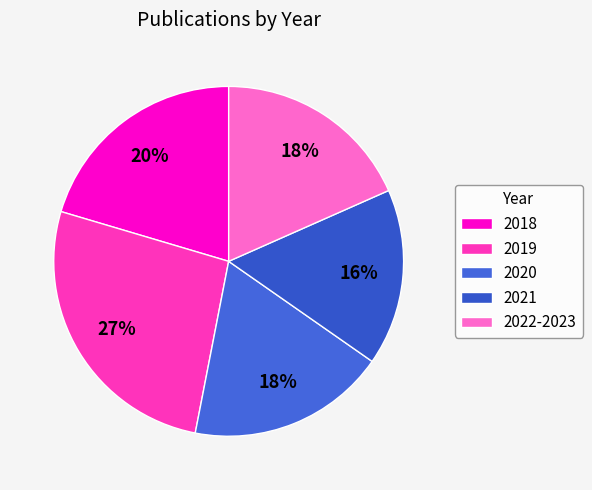

Does 2018 account for over 50% of the chart?

No